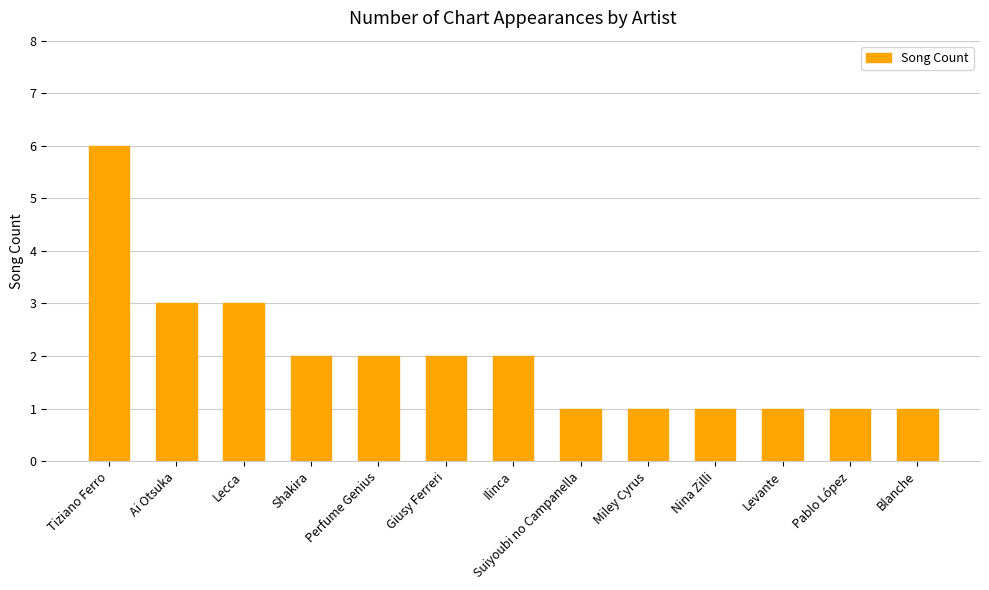

Reading left to right, what are all the values shown in this chart?

Tiziano Ferro=6	Ai Otsuka=3	Lecca=3	Shakira=2	Perfume Genius=2	Giusy Ferreri=2	Ilinca=2	Suiyoubi no Campanella=1	Miley Cyrus=1	Nina Zilli=1	Levante=1	Pablo López=1	Blanche=1